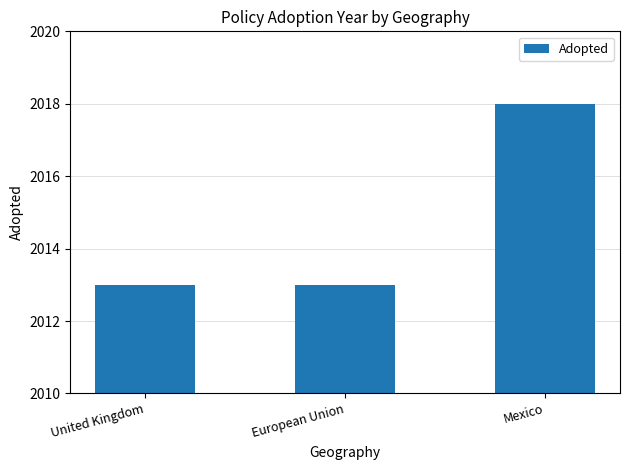

What position from the left is European Union?

2